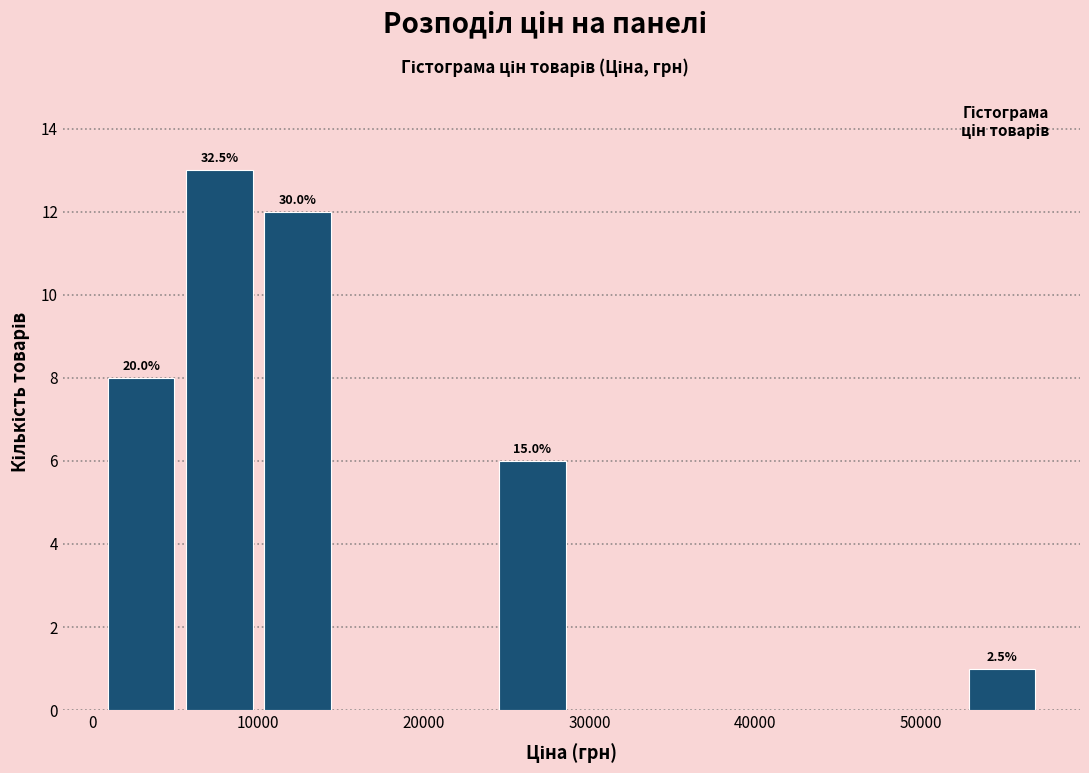

Over which range of the x-axis is the bar tallest?

5000 to 10000